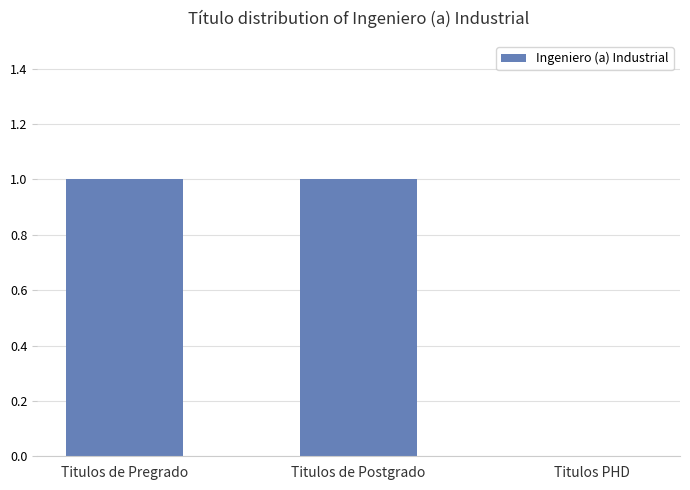

Is it true that the value at Titulos PHD is 1?

False